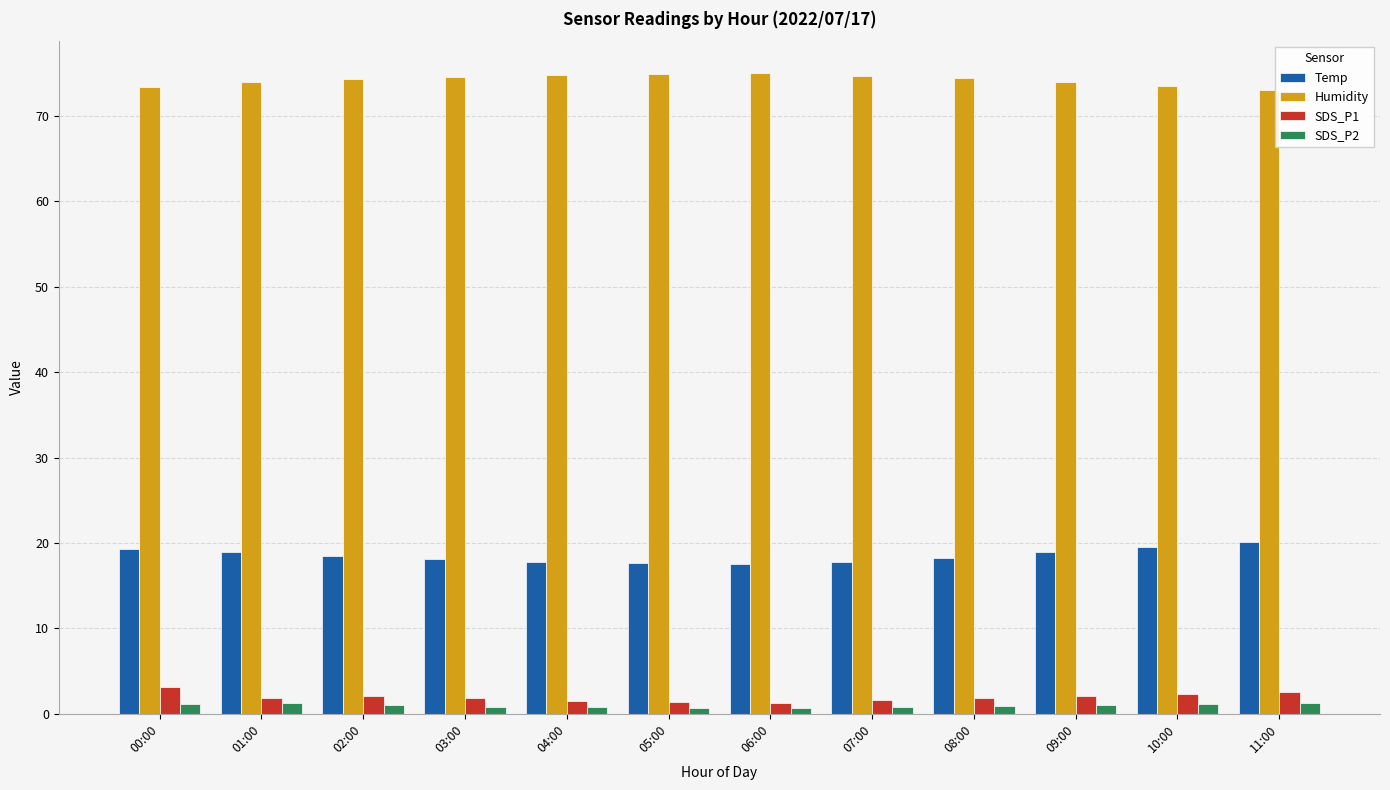

What is the sum of all Humidity values?

890.6